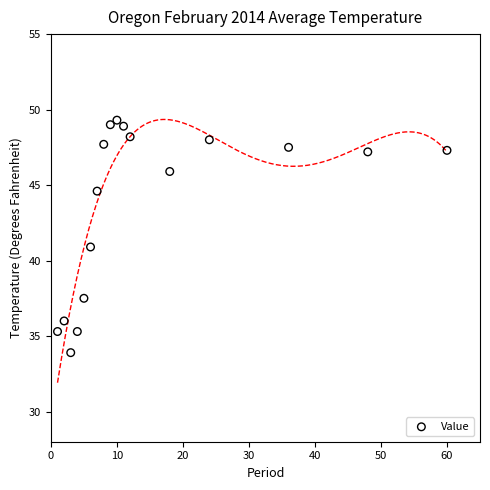

What is the range of Y values (max minus min)?

15.4